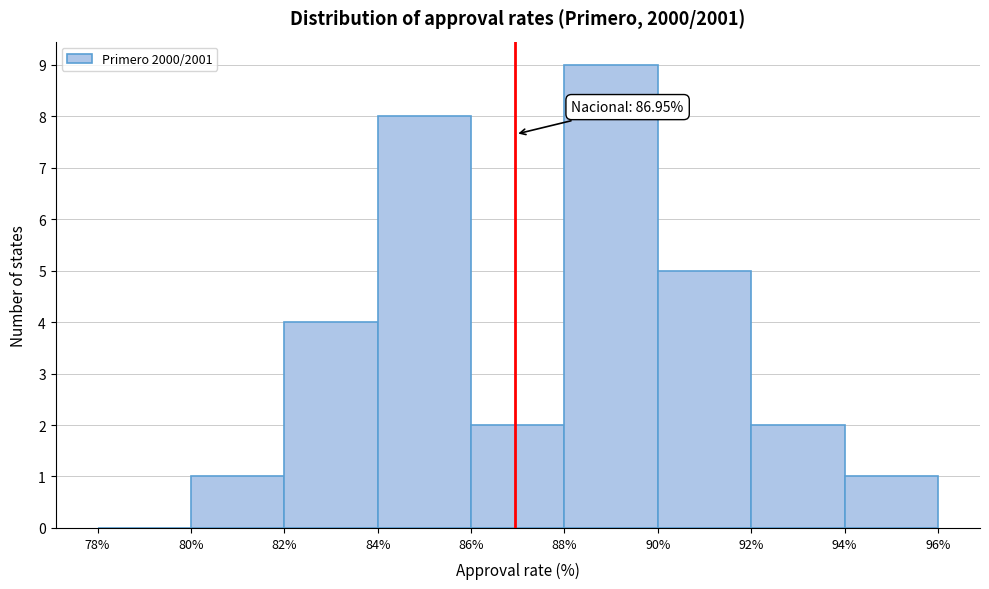

Over which range of the x-axis is the bar tallest?

88% to 90%